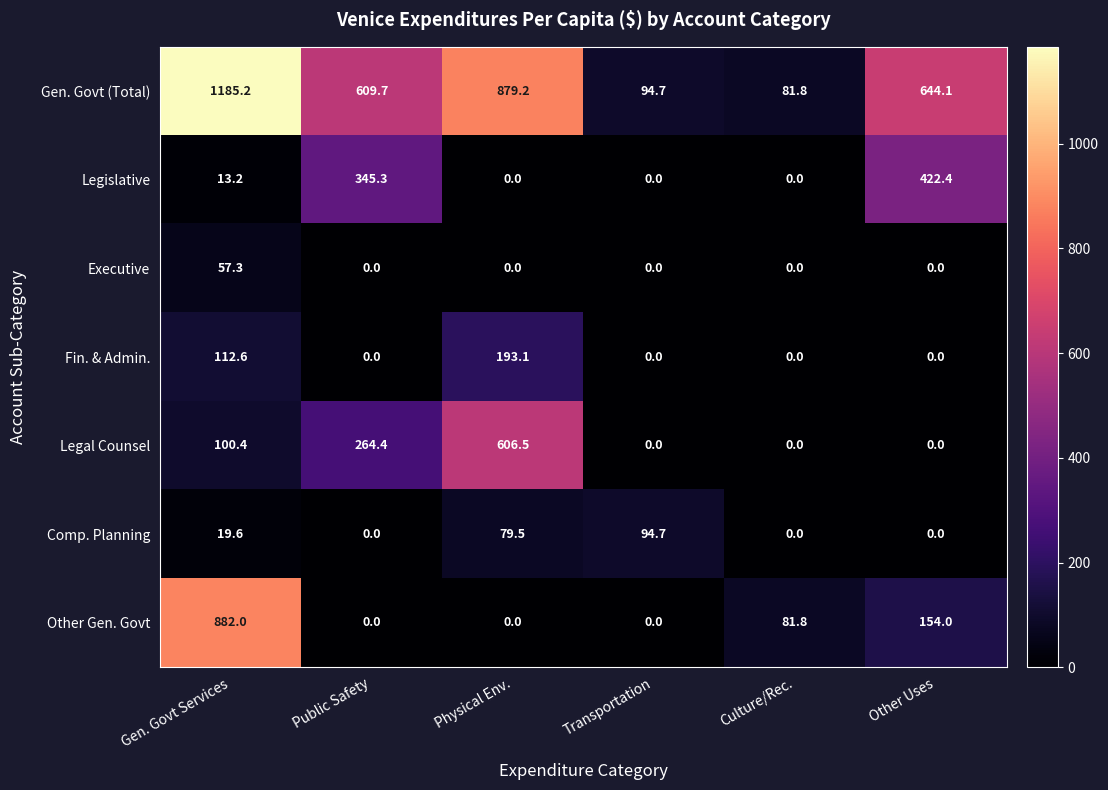

What is the sum of the Legal Counsel values at Transportation and Gen. Govt Services?

100.4